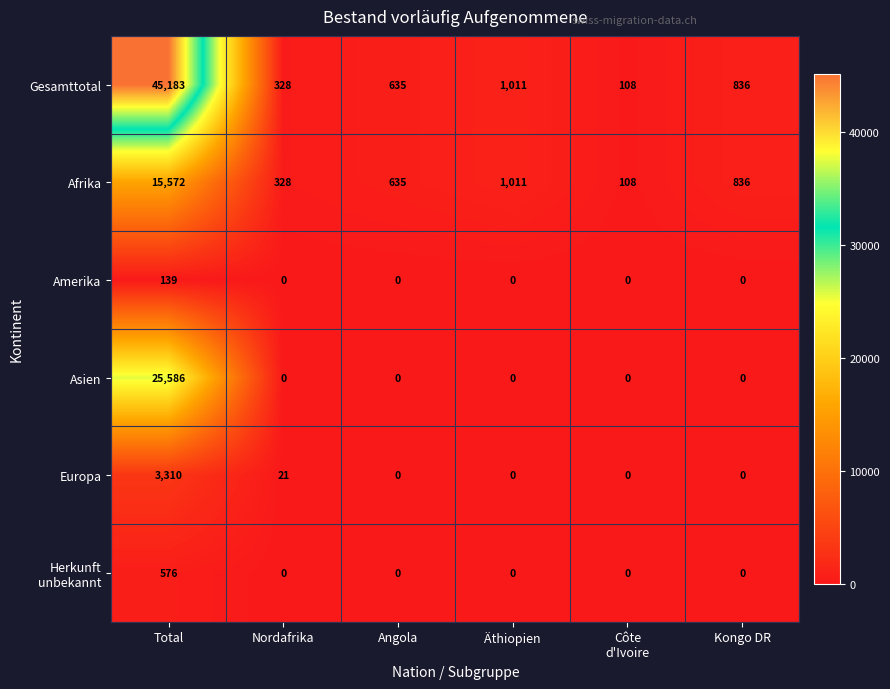

The Gesamttotal series shows 166 at Nordafrika. True or false?

False